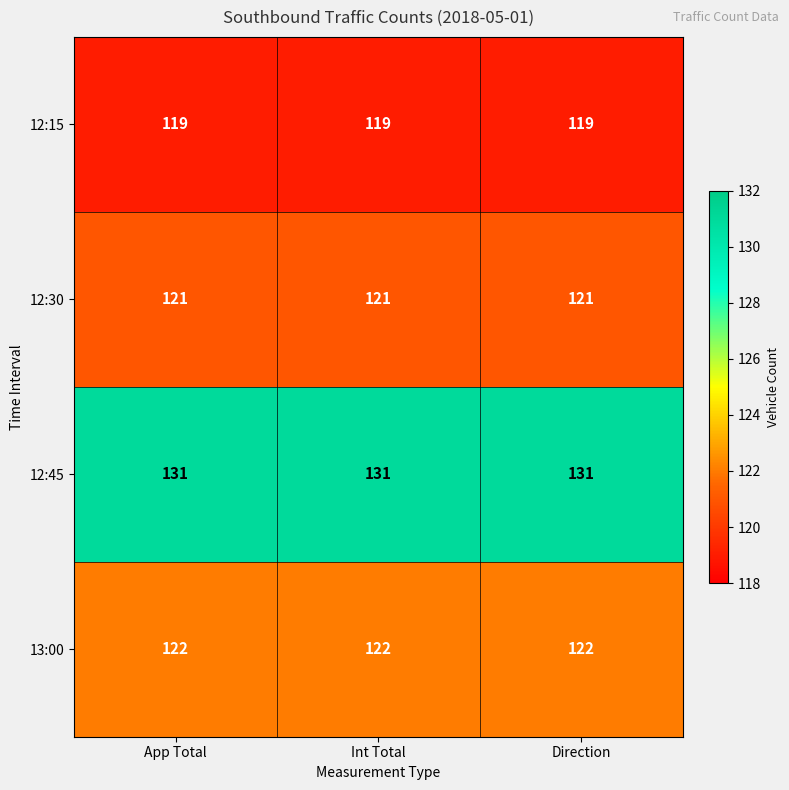

Is the value of 12:45 at Direction greater than the value of 13:00 at App Total?

Yes